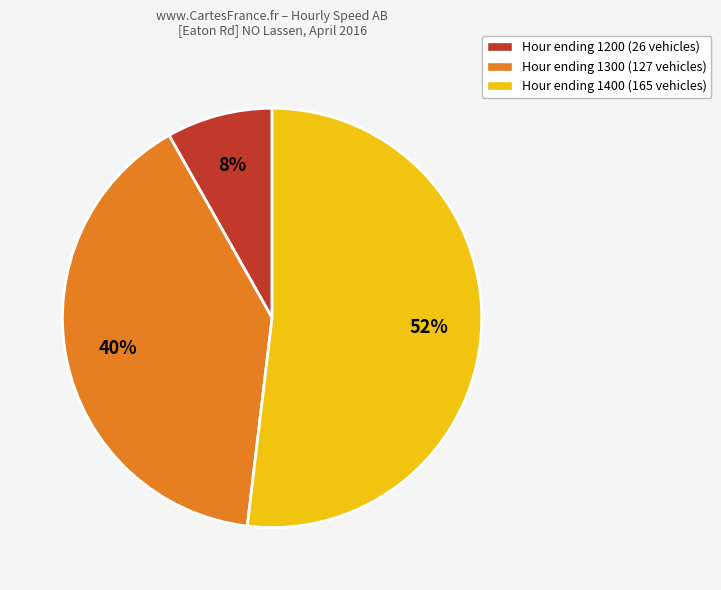

To the nearest percent, what is the difference between the largest and smallest slice percentages?

44%